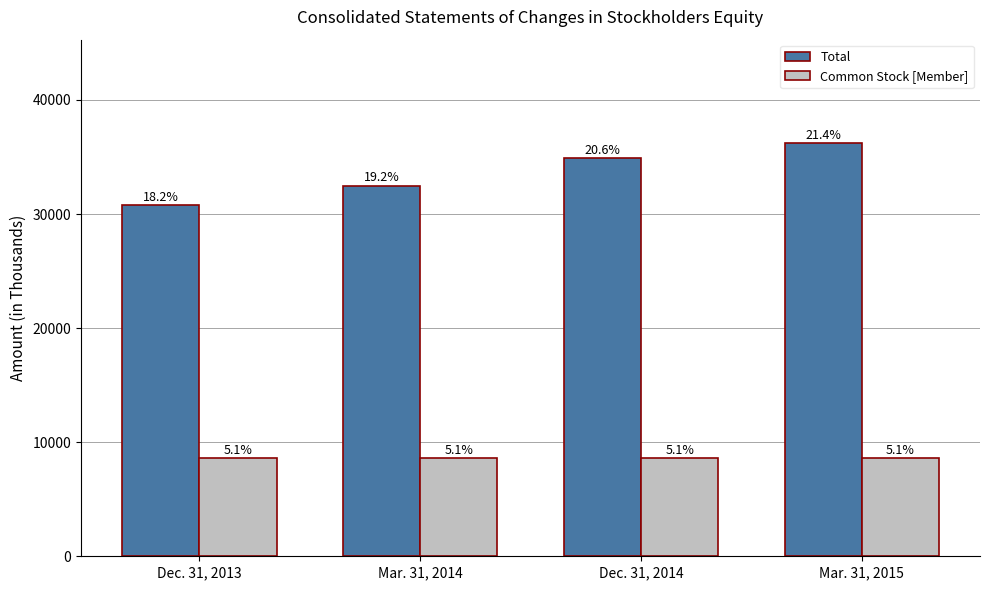

What is the total value across all series at Mar. 31, 2015?

44874